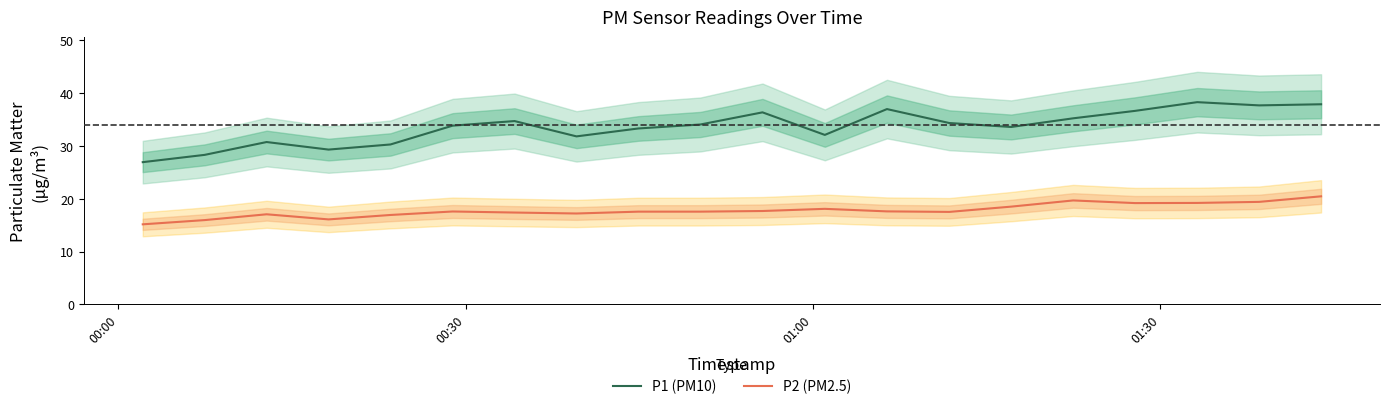

What is the highest value of the P1 (PM10) series?

38.3